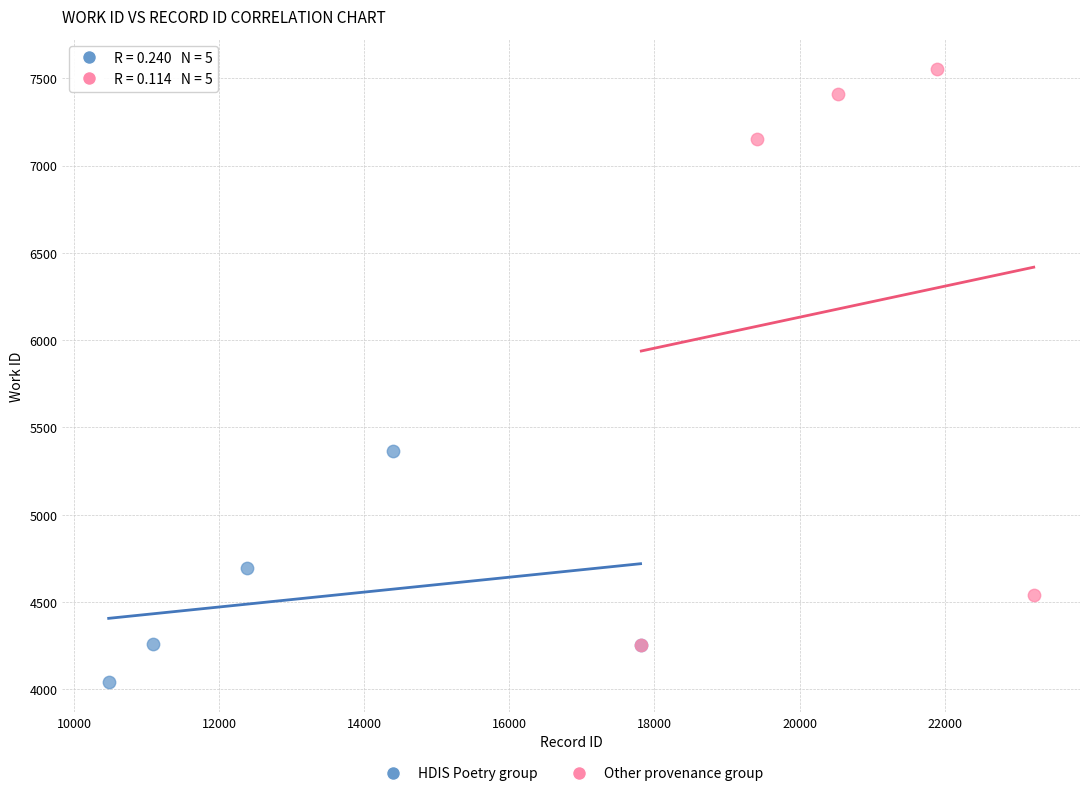

Which series reaches the minimum Y coordinate?

HDIS Poetry group